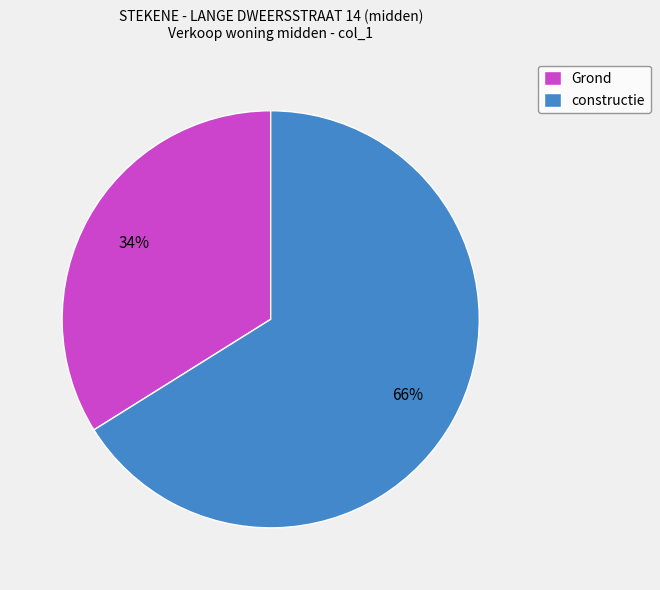

Rank the categories by value from highest to lowest.

constructie, Grond